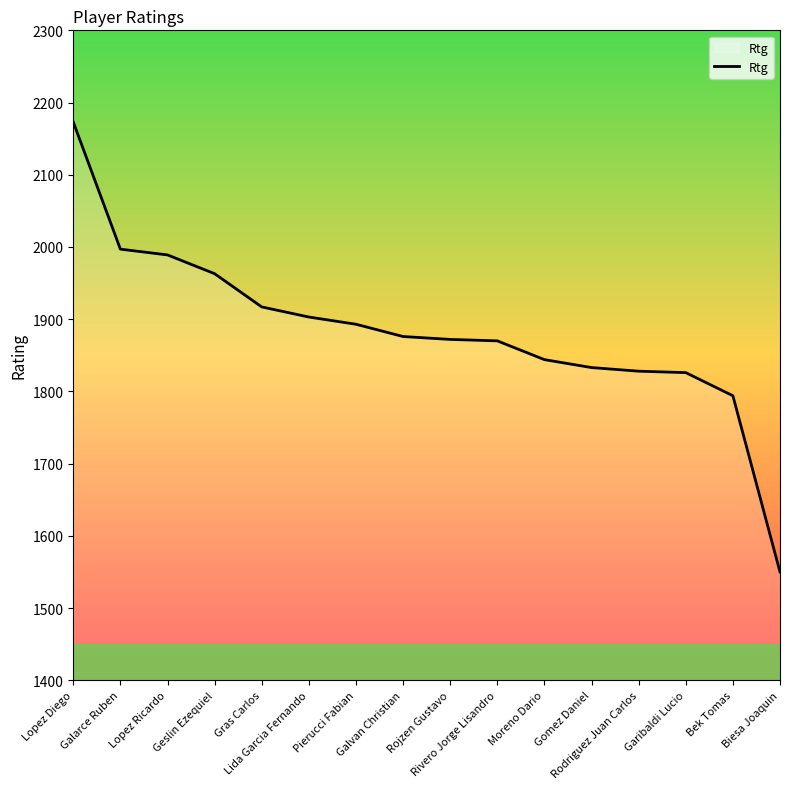

Is it true that the value at Pierucci Fabian is 1301?

False